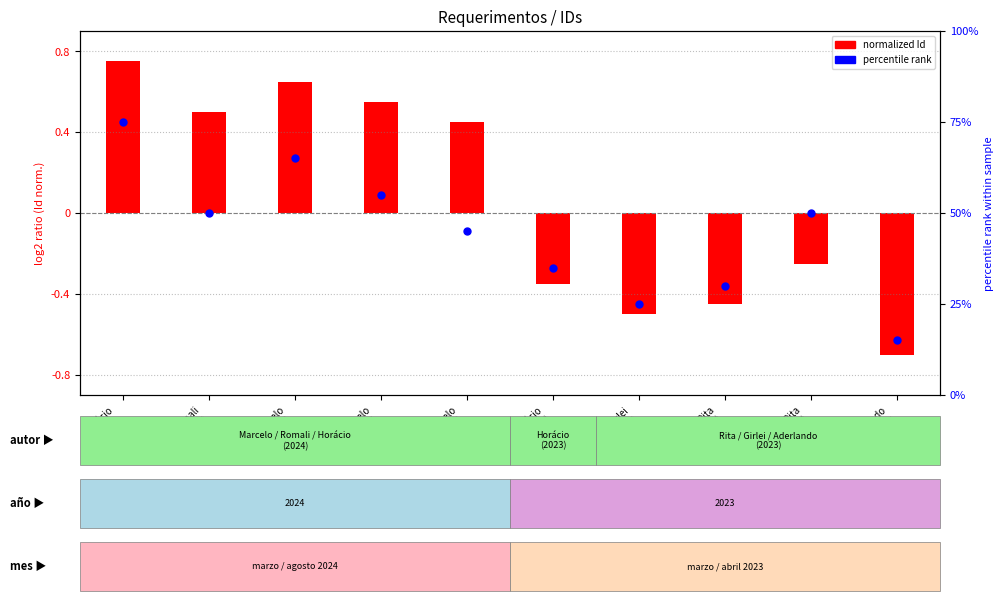

Is the value of normalized Id at Horácio
Filho(2) greater than the value of percentile rank at Girlei
Nazareth?

No